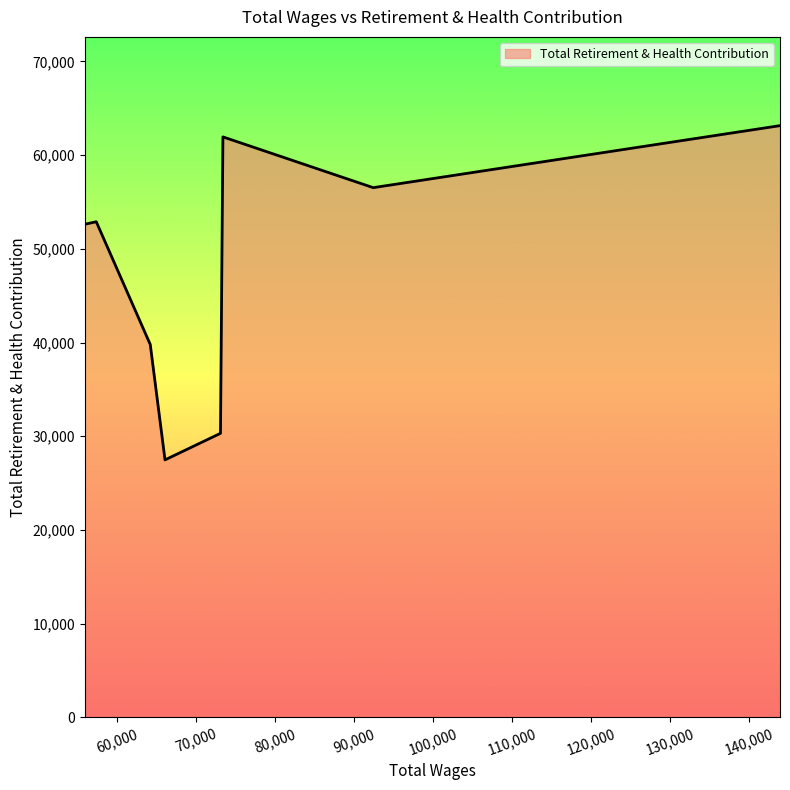

What is the difference between the second highest and second lowest values?

31633